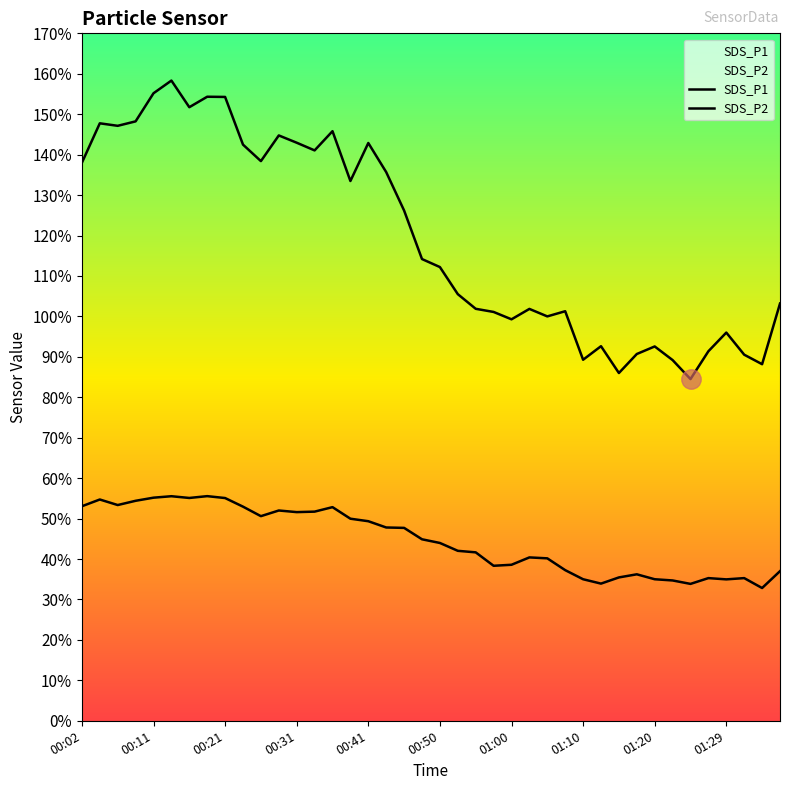

What is the difference between the highest and lowest values at 22?

60.2